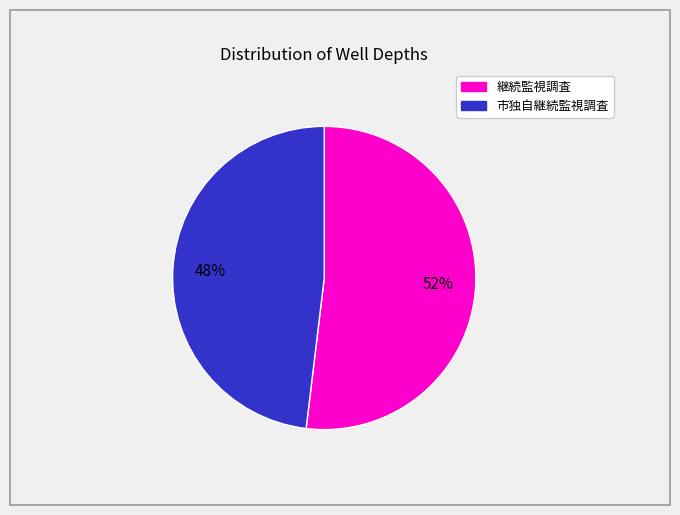

To the nearest percent, what is the average slice percentage?

50%